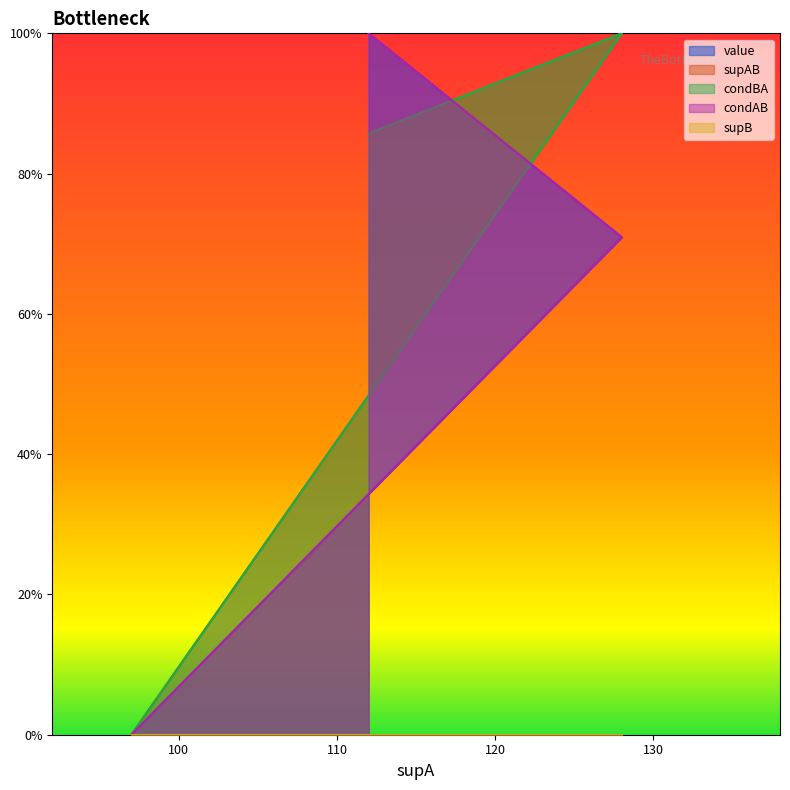

Rank the categories by value value from highest to lowest.

112, 128, 97, 97, 97, 97